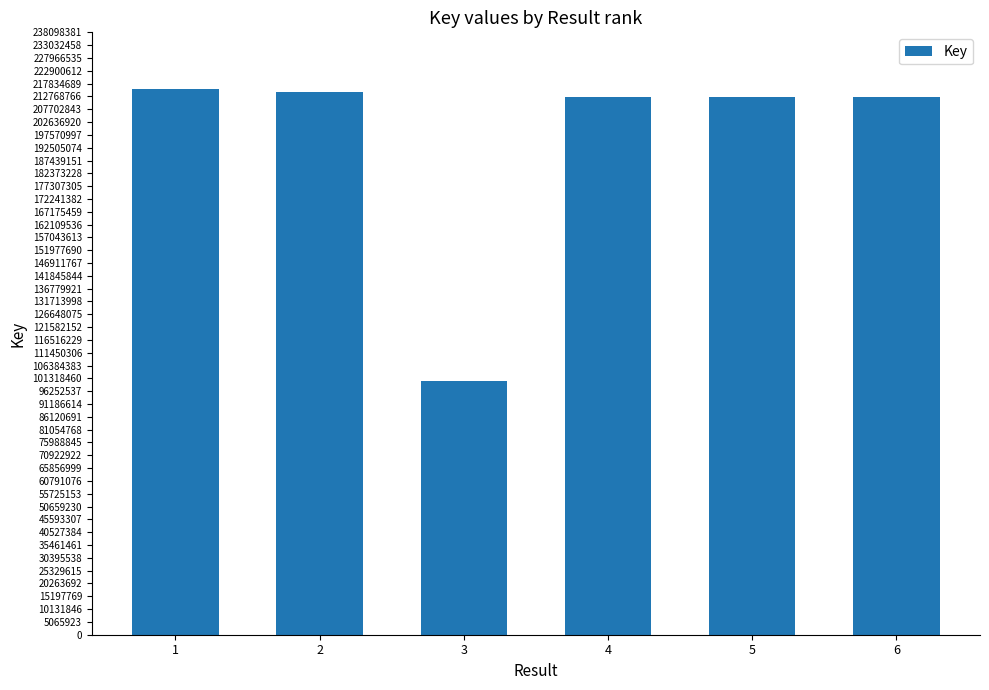

What is the maximum value shown in the chart?

215770807